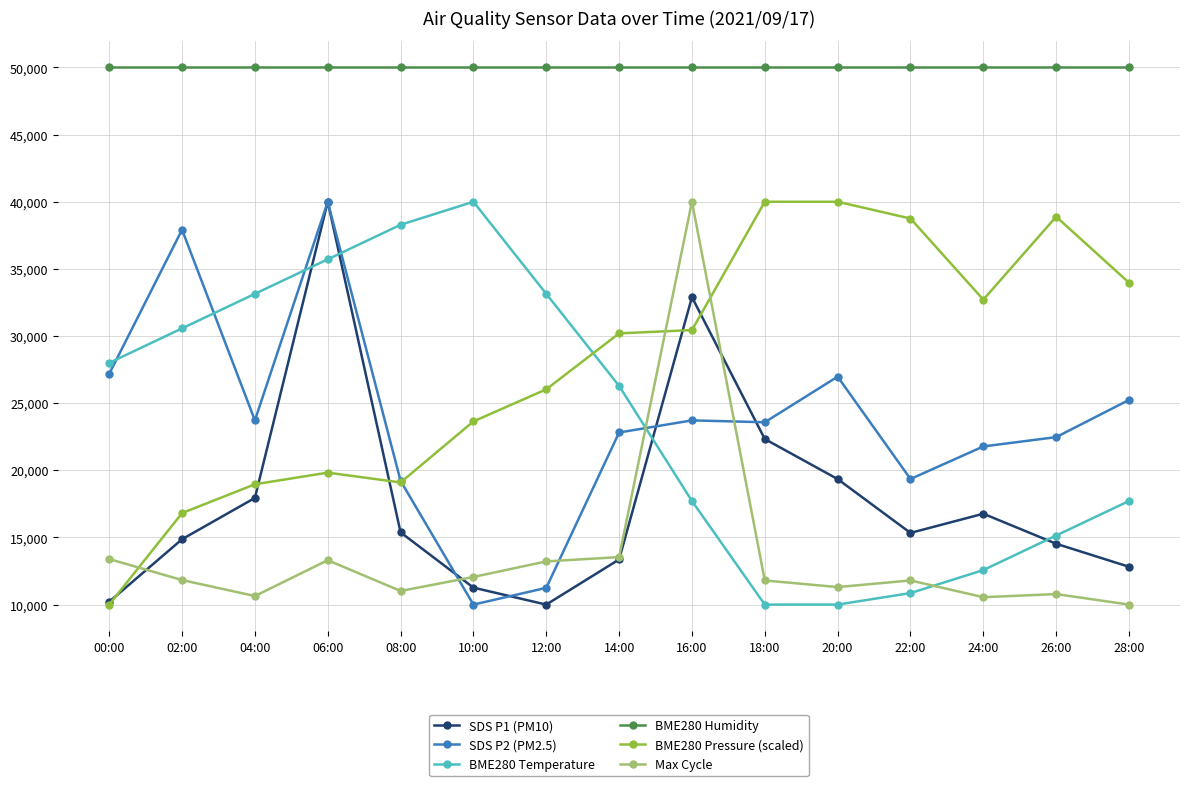

True or false: SDS P1 (PM10) has a value of 11260.9 at 10:00.

True